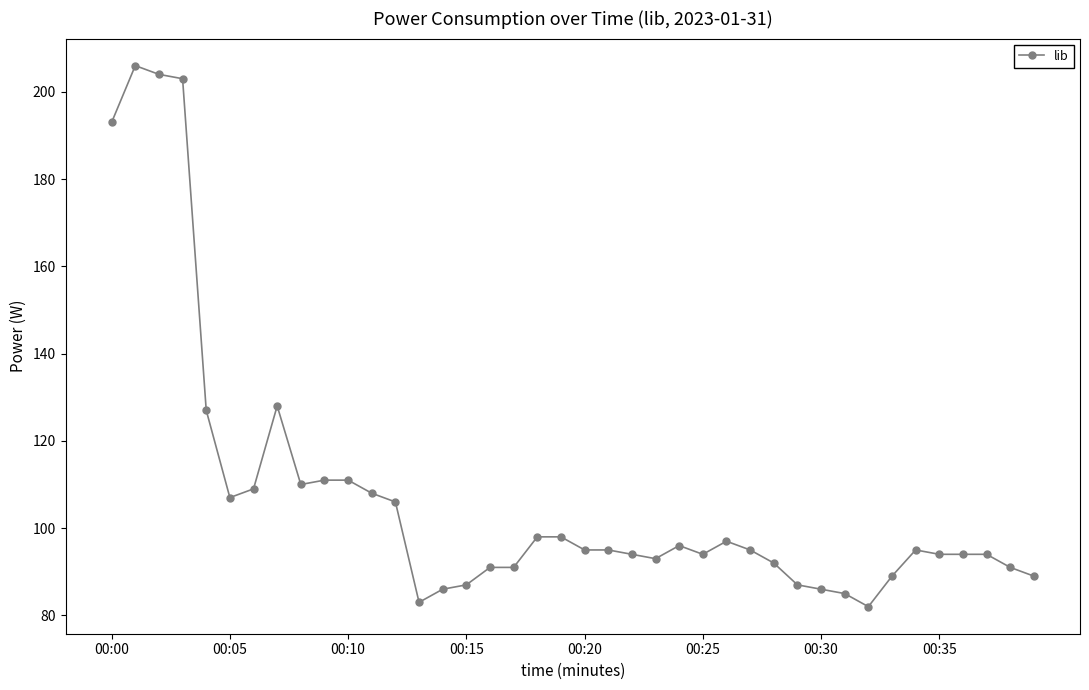

What is the value of the 23rd point from the left?

94